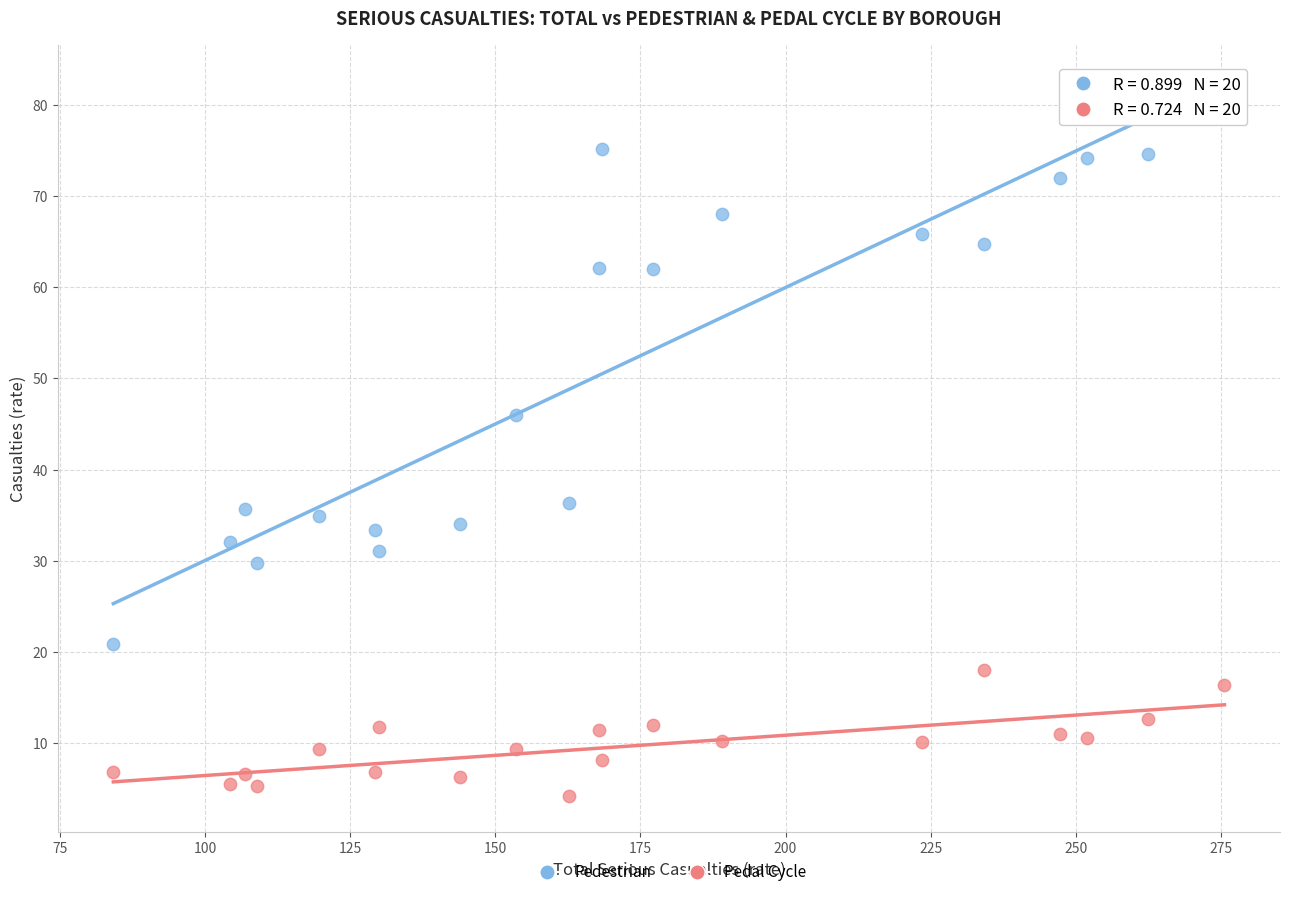

Across all data points, what is the range of X values (max minus min)?

191.4